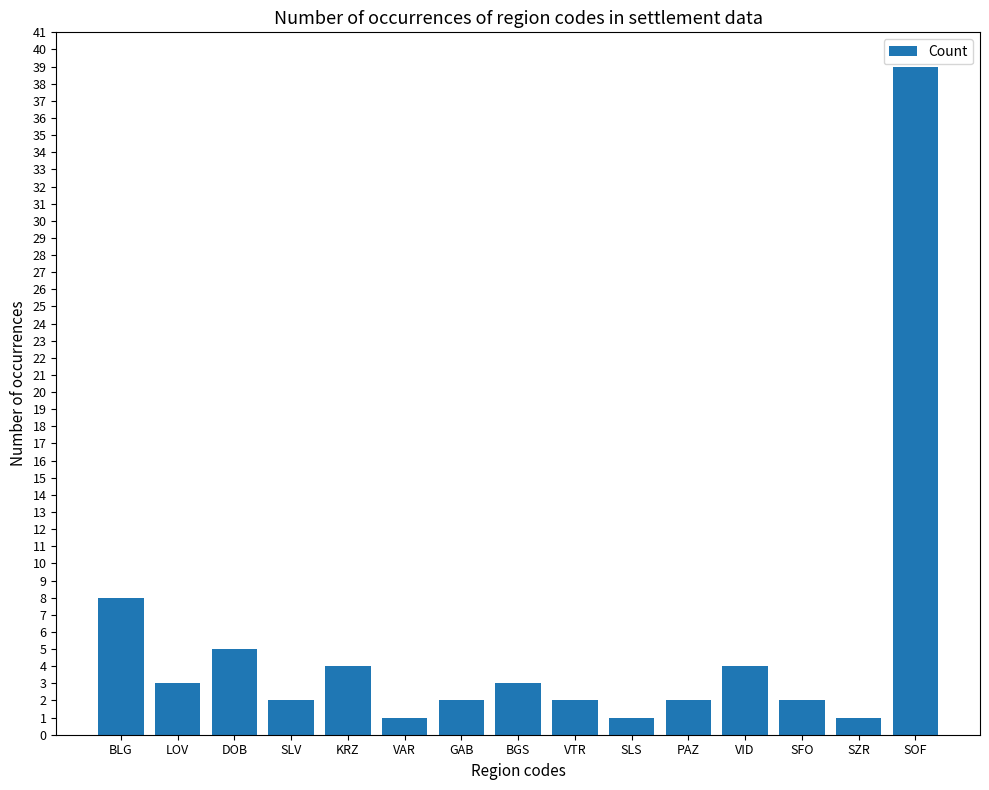

Where is the data nearest to the value 20?

BLG